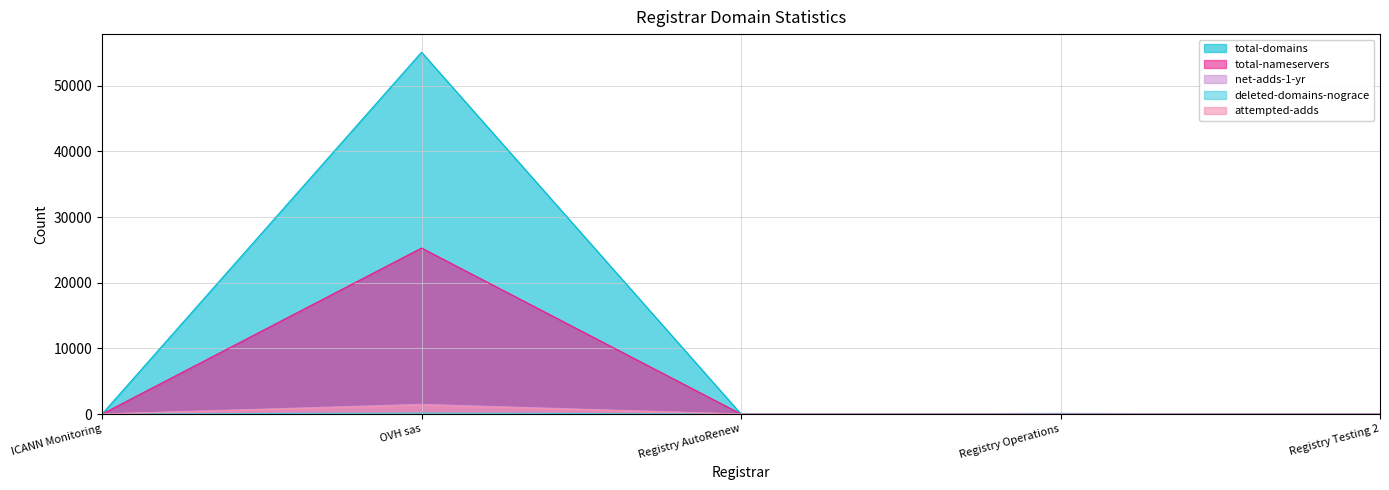

Where is the first local minimum for total-domains?

Registry AutoRenew